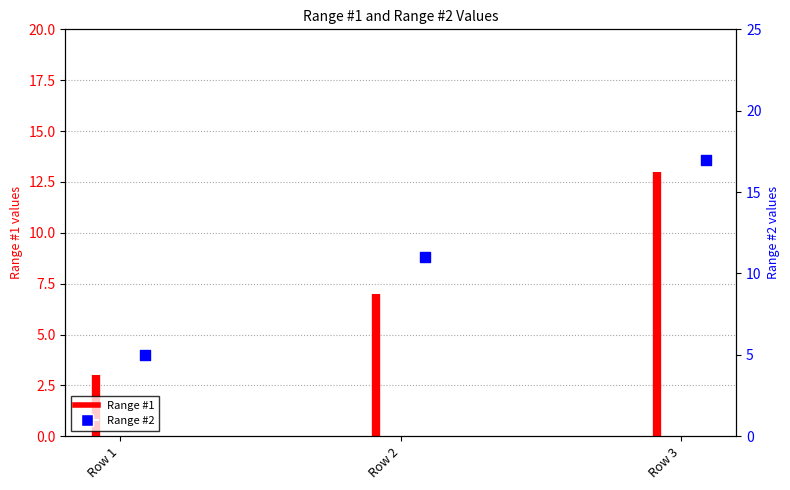

Which has a higher value, Row 3 or Row 2?

Row 3